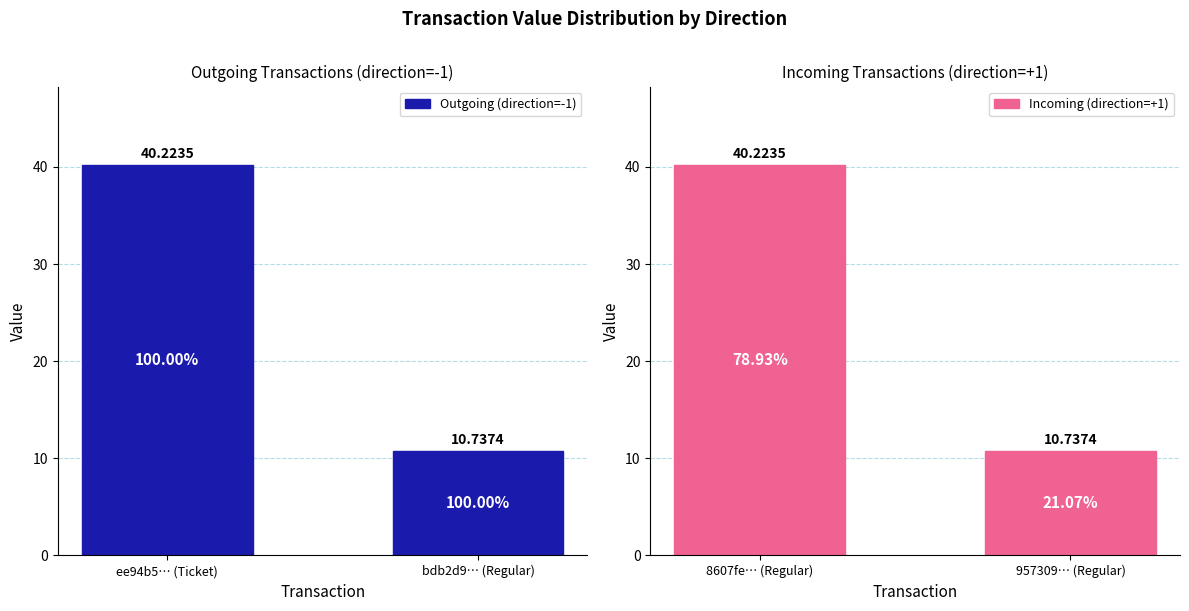

How many categories are shown in the chart?

2